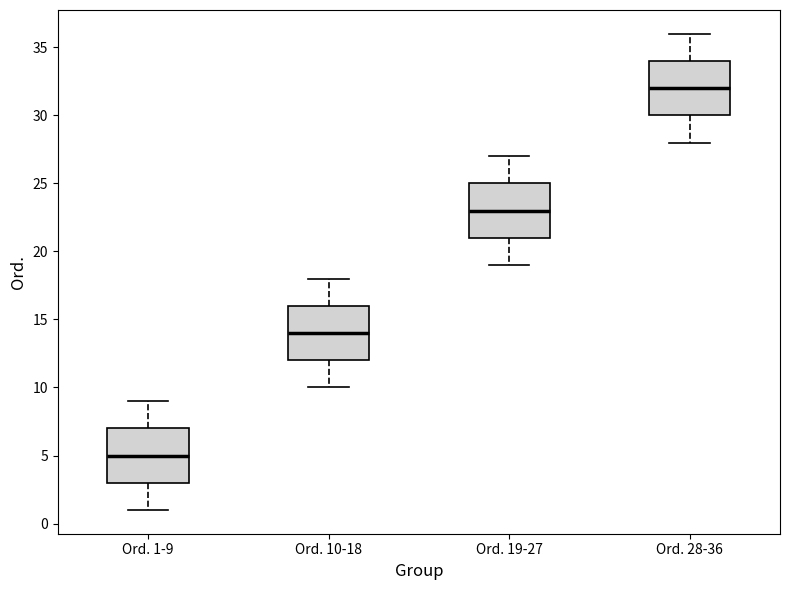

Reading left to right, read every box against the y-axis: the position of its median line, the range the box covers, and the ends of its whiskers. The values are not printed on the chart, so give them approximately, as read against the axis.

Ord. 1-9: median 5, box 3 to 7, whiskers 1 to 9
Ord. 10-18: median 14, box 12 to 16, whiskers 10 to 18
Ord. 19-27: median 23, box 21 to 25, whiskers 19 to 27
Ord. 28-36: median 32, box 30 to 34, whiskers 28 to 36